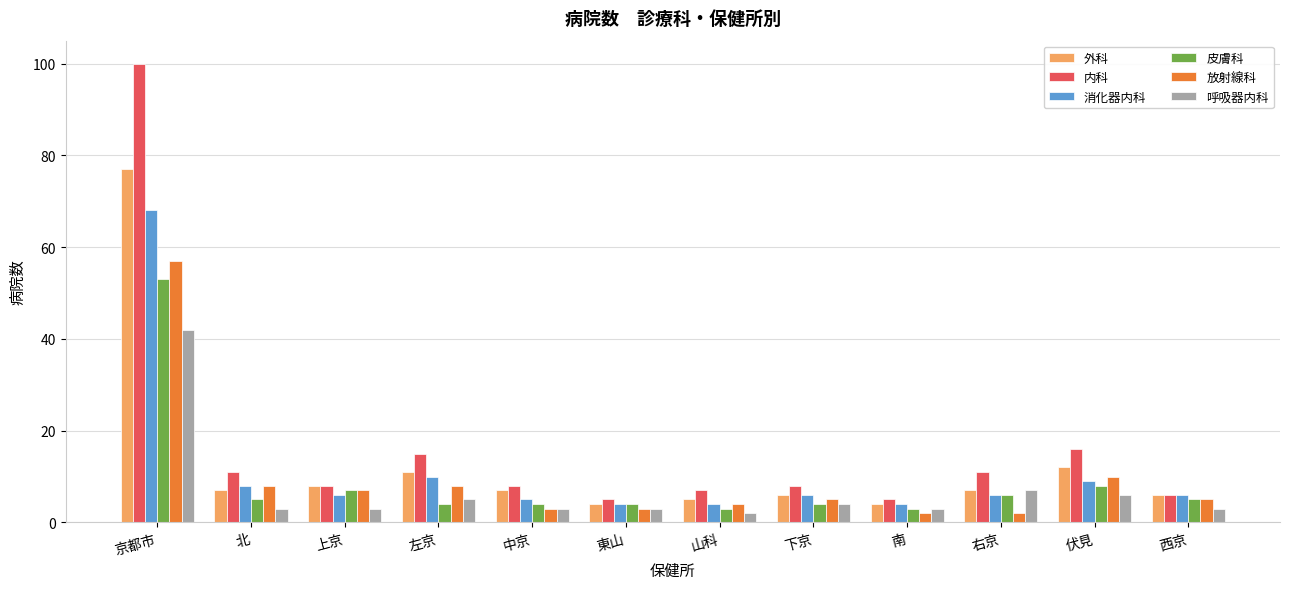

What is the average value of the 放射線科 series?

10